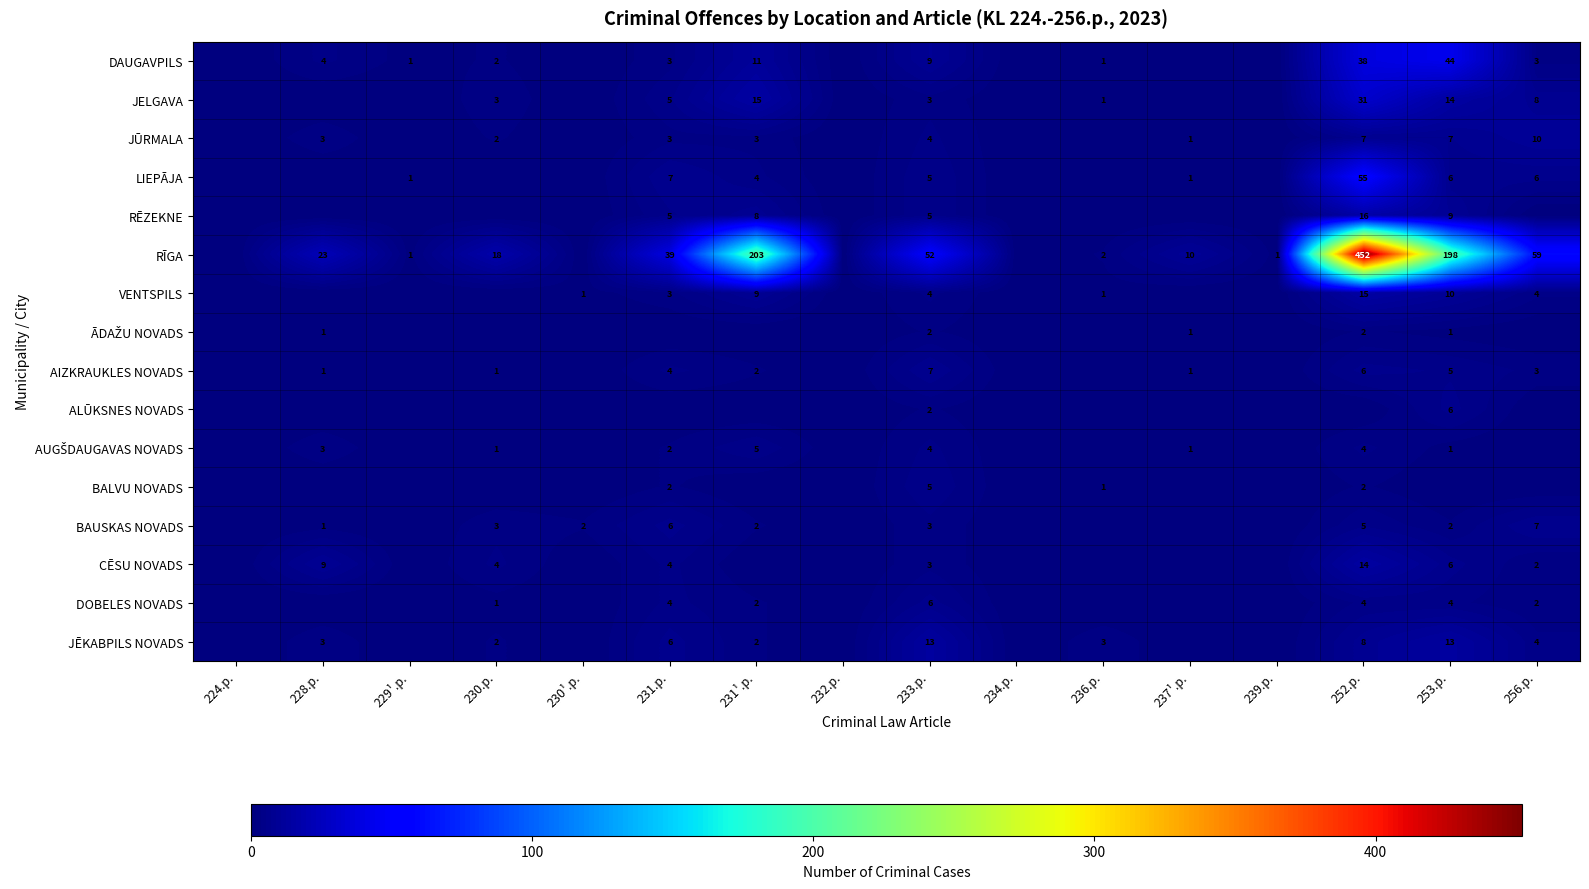

Is it true that BAUSKAS NOVADS equals 2 at 228.p.?

False